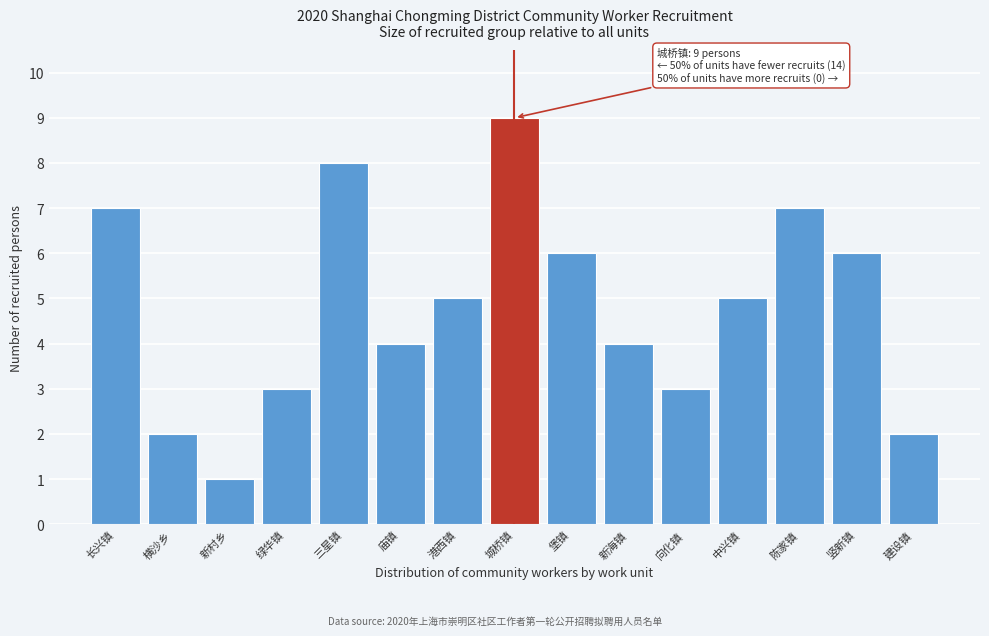

Reading left to right, extract all data points from this chart.

7	2	1	3	8	4	5	9	6	4	3	5	7	6	2